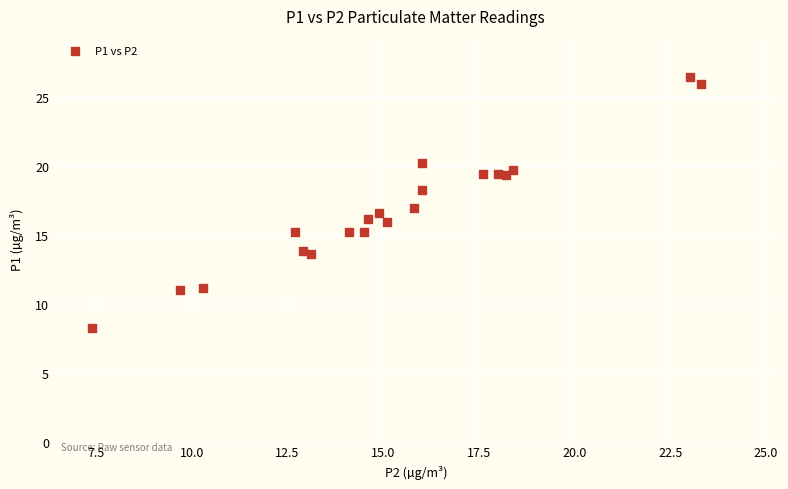

What is the range of Y values (max minus min)?

18.2